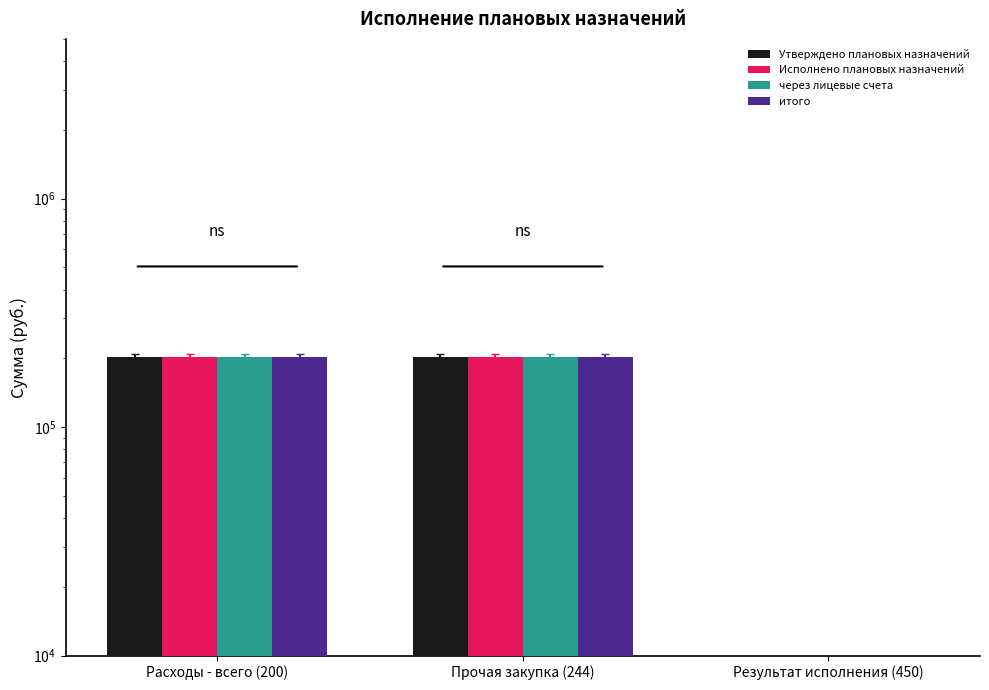

Which series has the largest total across all categories?

Утверждено плановых назначений